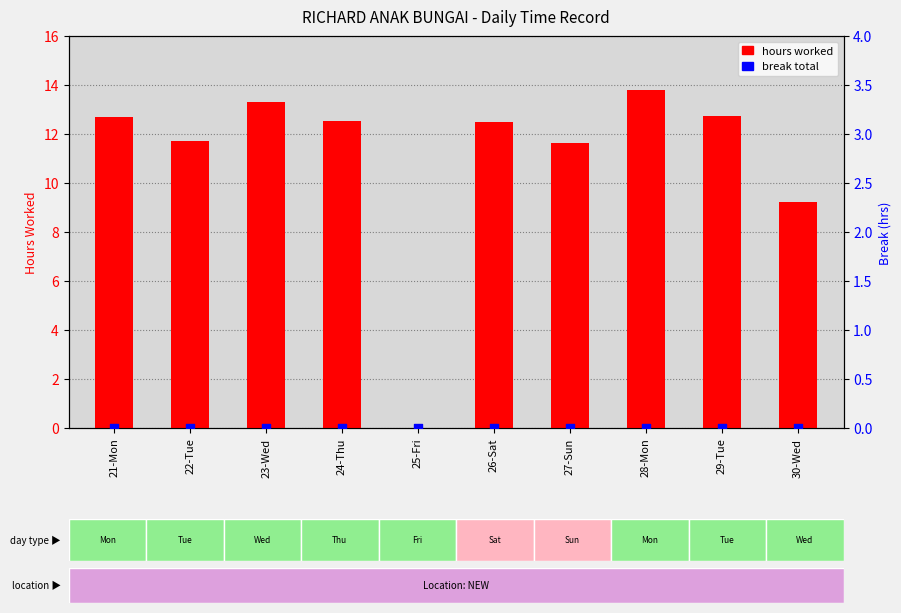

Which series contains the highest Y value?

hours worked